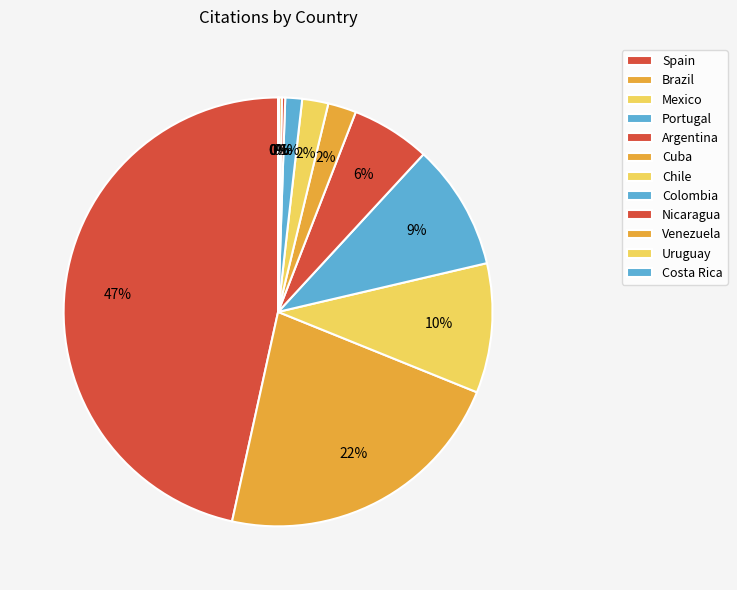

How many slices are in this pie chart?

12